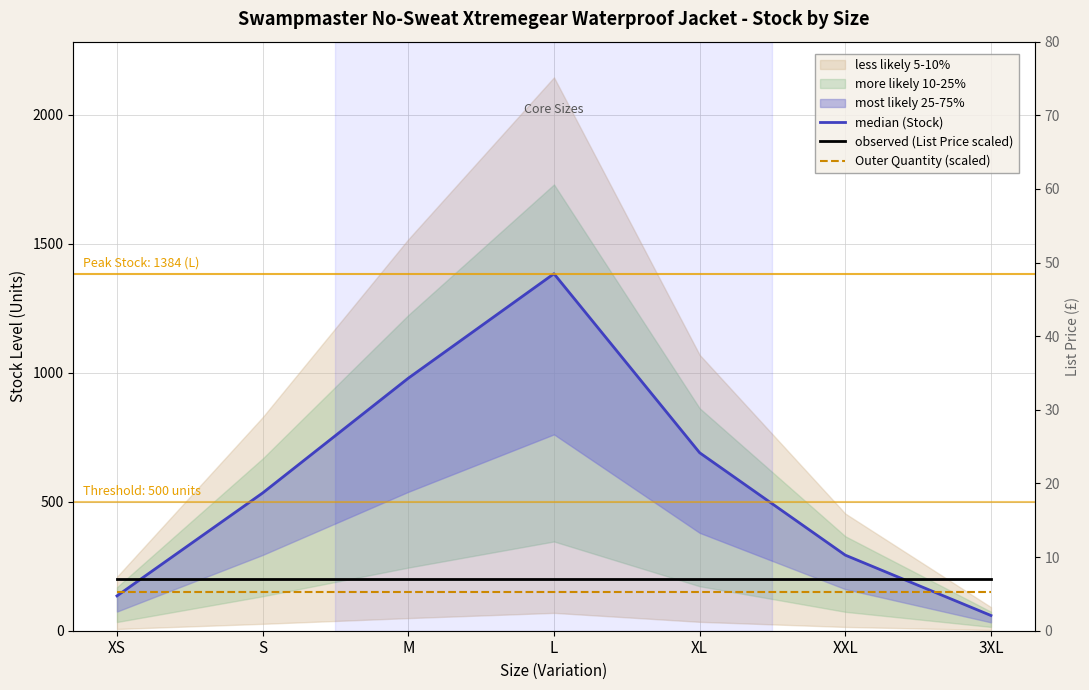

Between XS and XXL, which is larger?

XXL